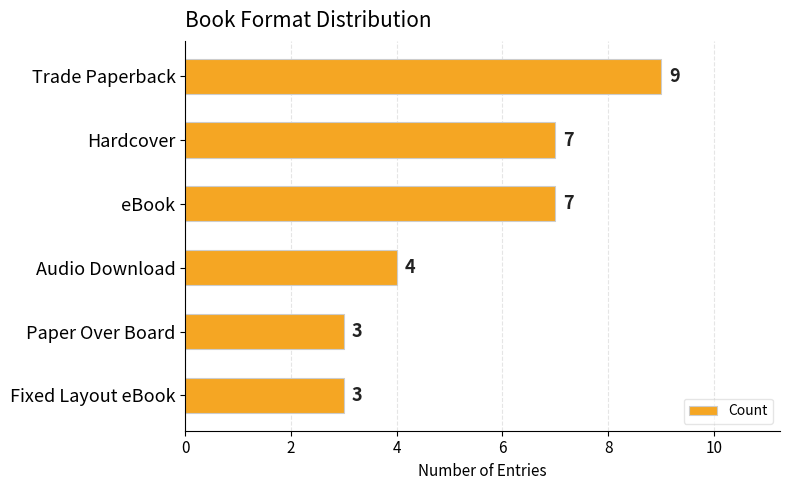

Reading top to bottom, what are all the values shown in this chart?

9	7	7	4	3	3